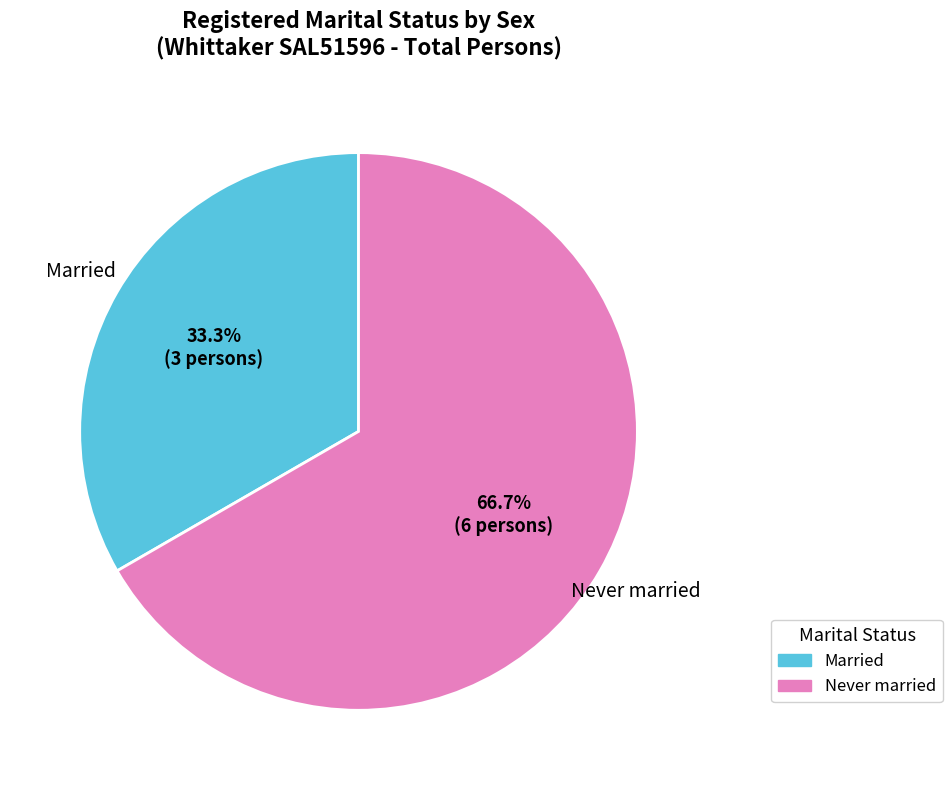

Rank the categories by value from lowest to highest.

Married, Never married